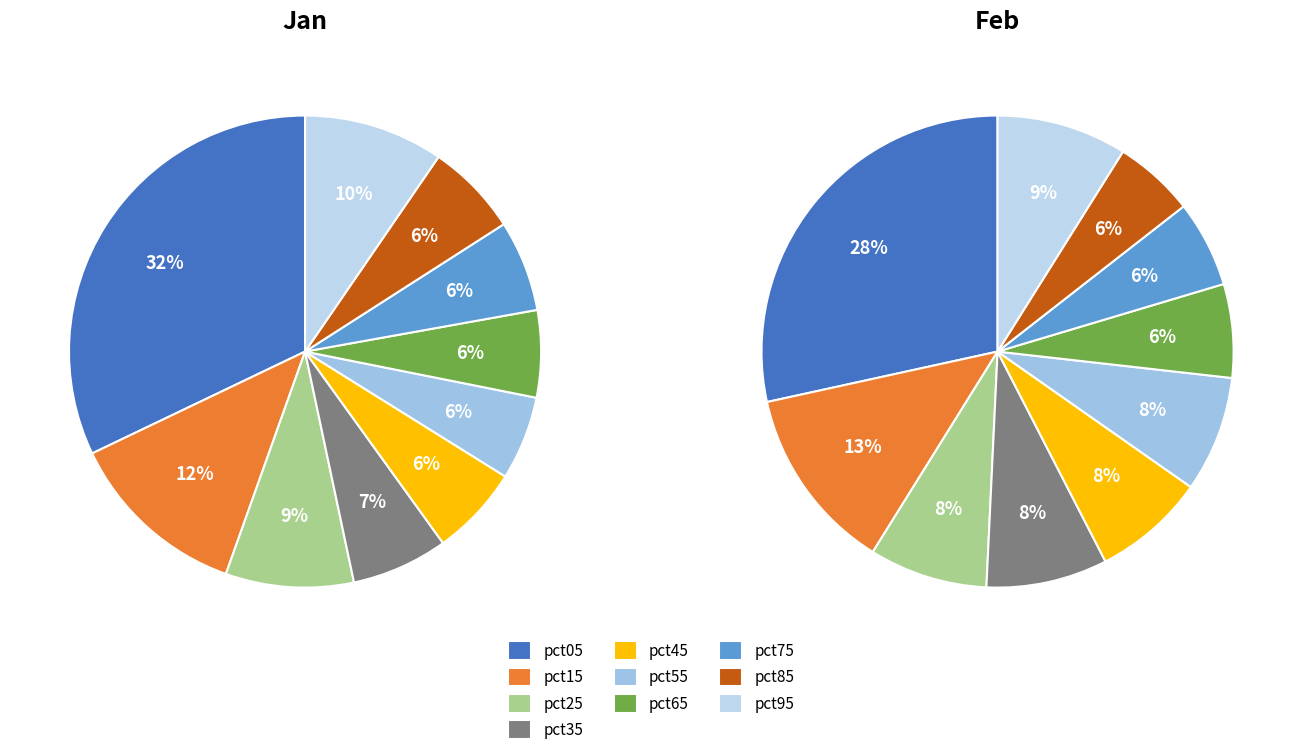

Do 9 and 6 together represent more than half of the pie?

No